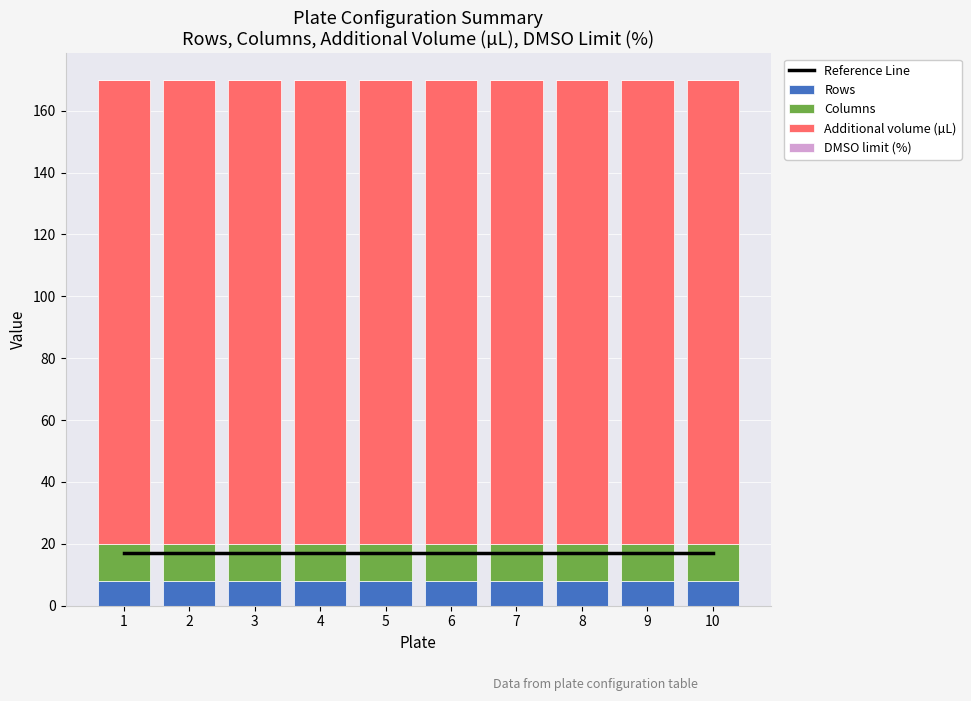

How many bars are there in each group?

5